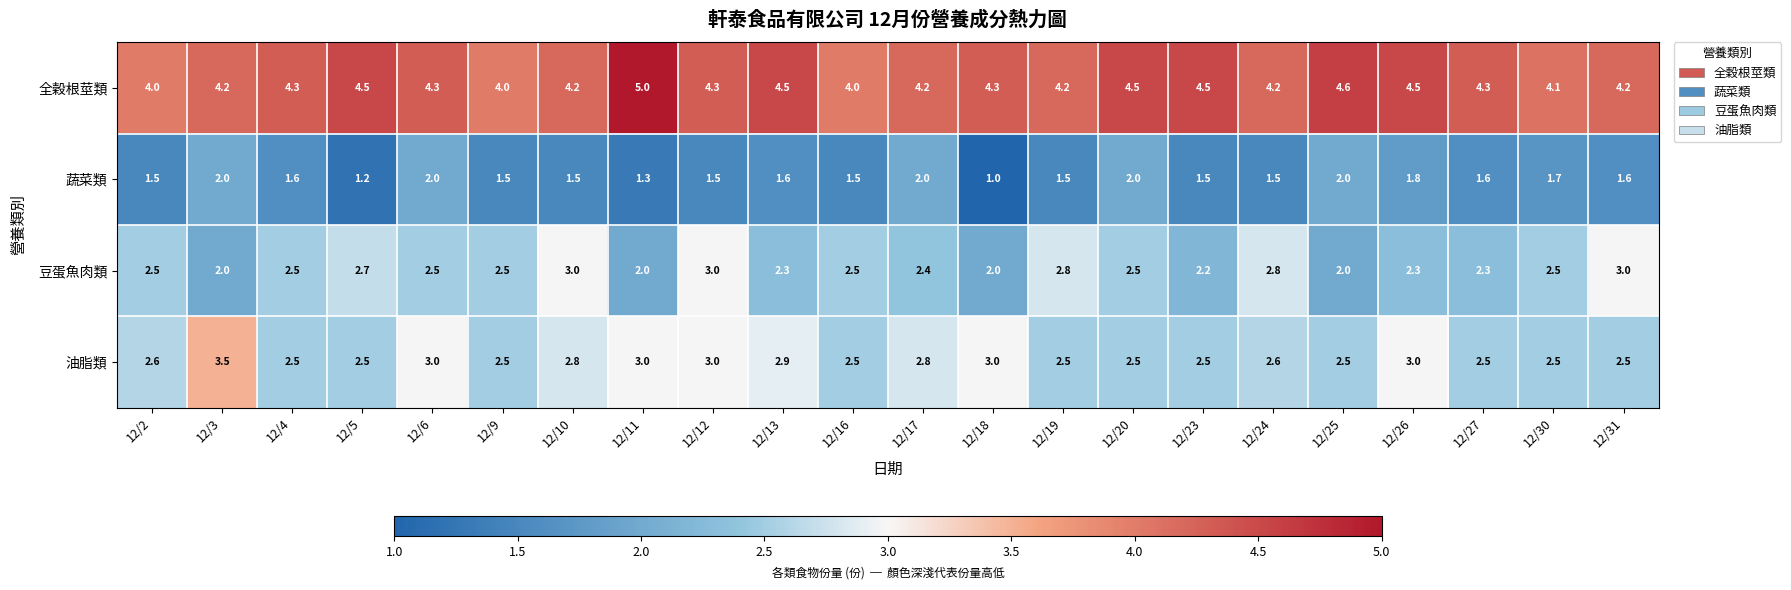

The value of 蔬菜類 at 12/5 is 1.2. True or false?

True